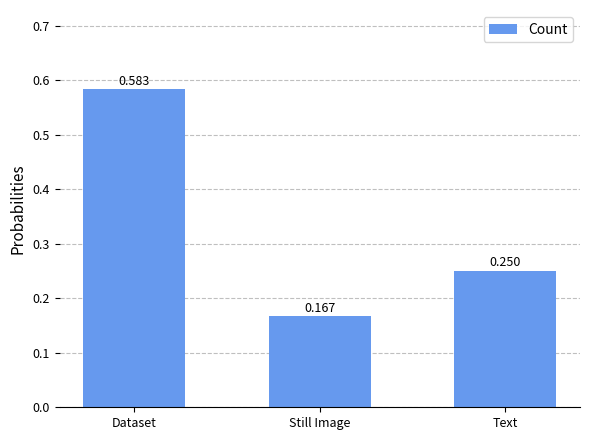

What is the label of the 1st bar from the right?

Text